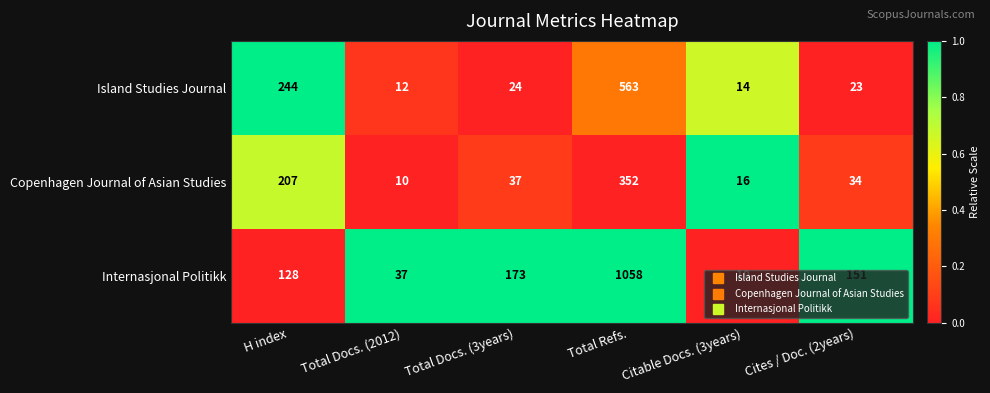

What is the total value across all series at Total Refs.?

1973